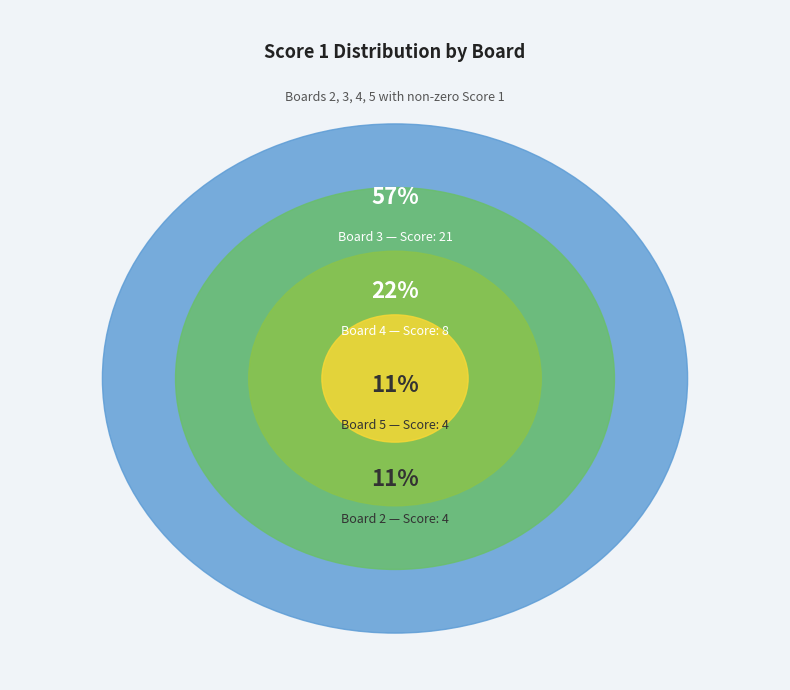

To the nearest percent, what is the average slice percentage?

25%